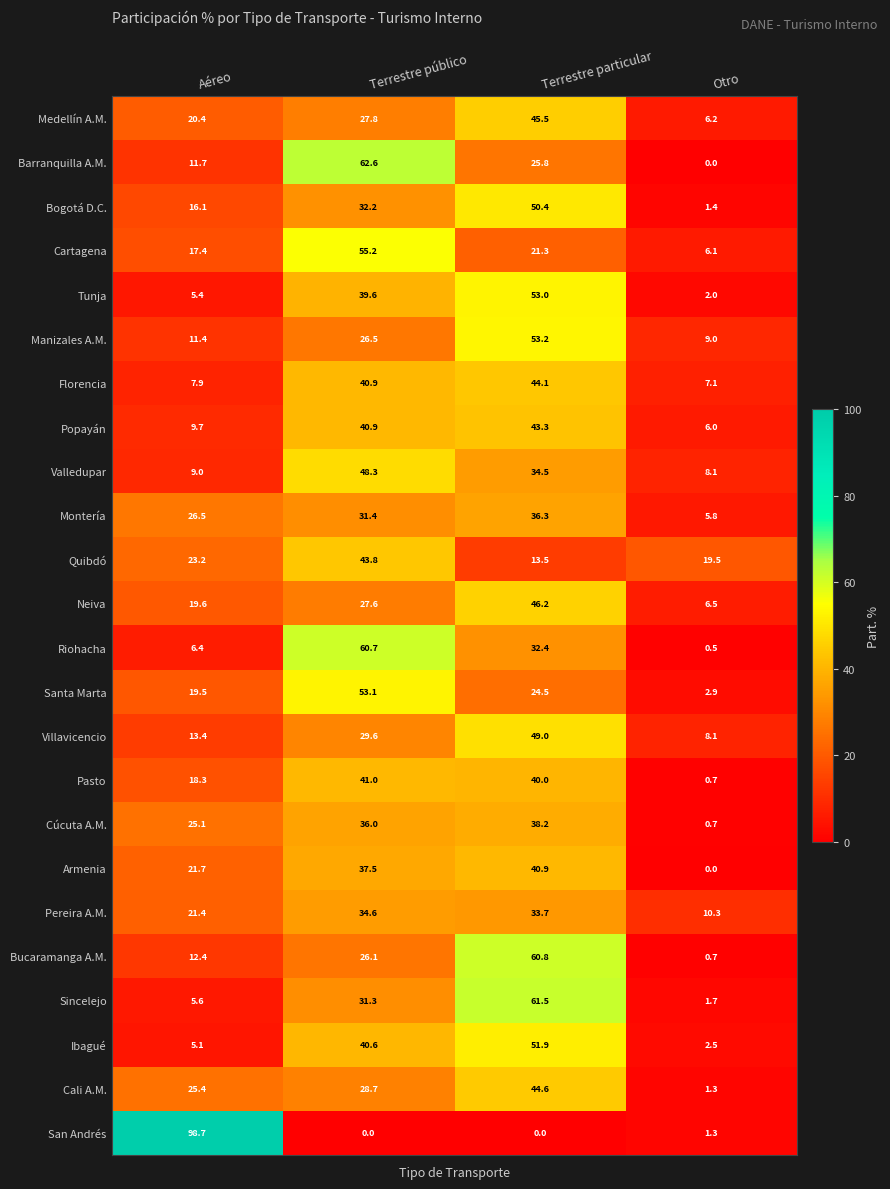

Rank the series by their maximum value, from lowest to highest.

Pereira A.M., Montería, Cúcuta A.M., Armenia, Pasto, Popayán, Quibdó, Florencia, Cali A.M., Medellín A.M., Neiva, Valledupar, Villavicencio, Bogotá D.C., Ibagué, Tunja, Santa Marta, Manizales A.M., Cartagena, Riohacha, Bucaramanga A.M., Sincelejo, Barranquilla A.M., San Andrés